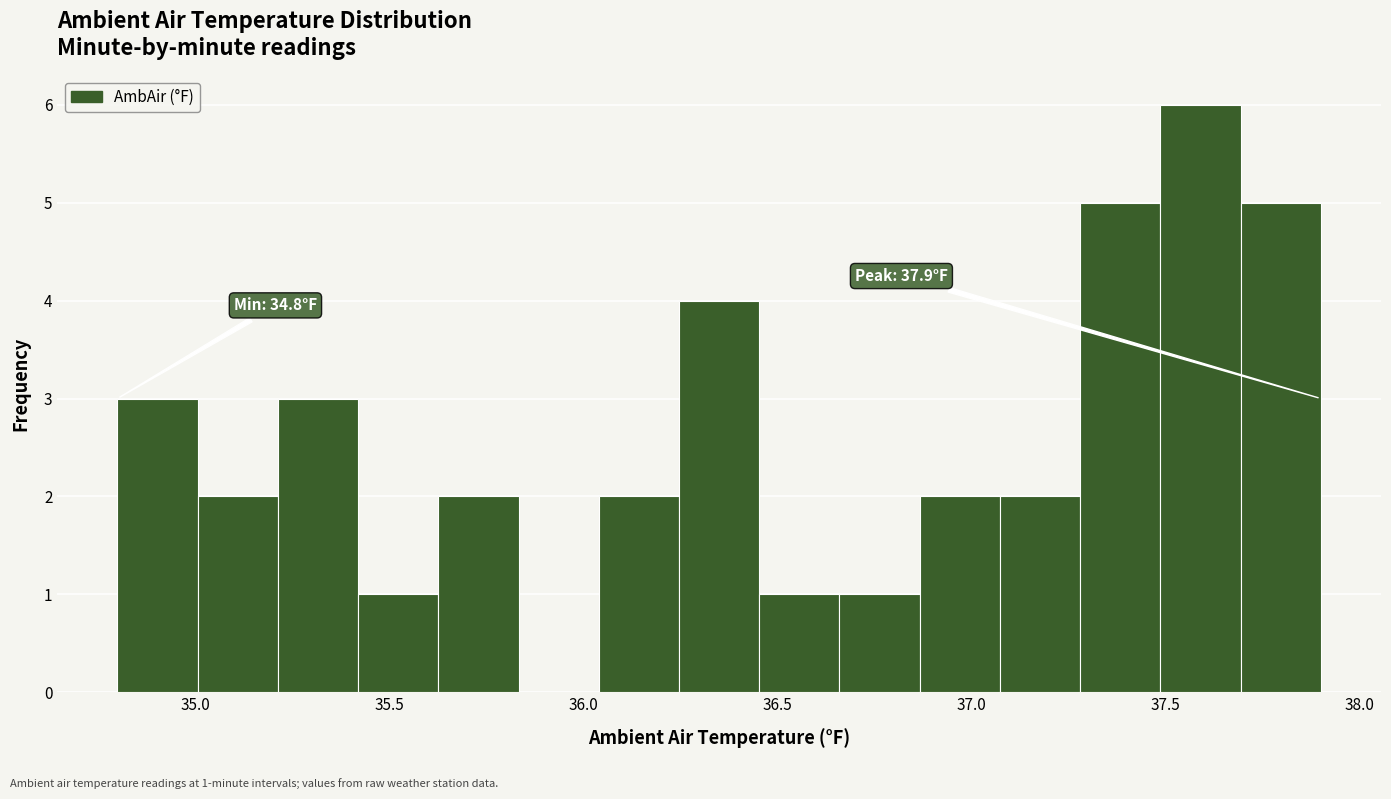

Over which range of the x-axis is the bar tallest?

37.50 to 37.70